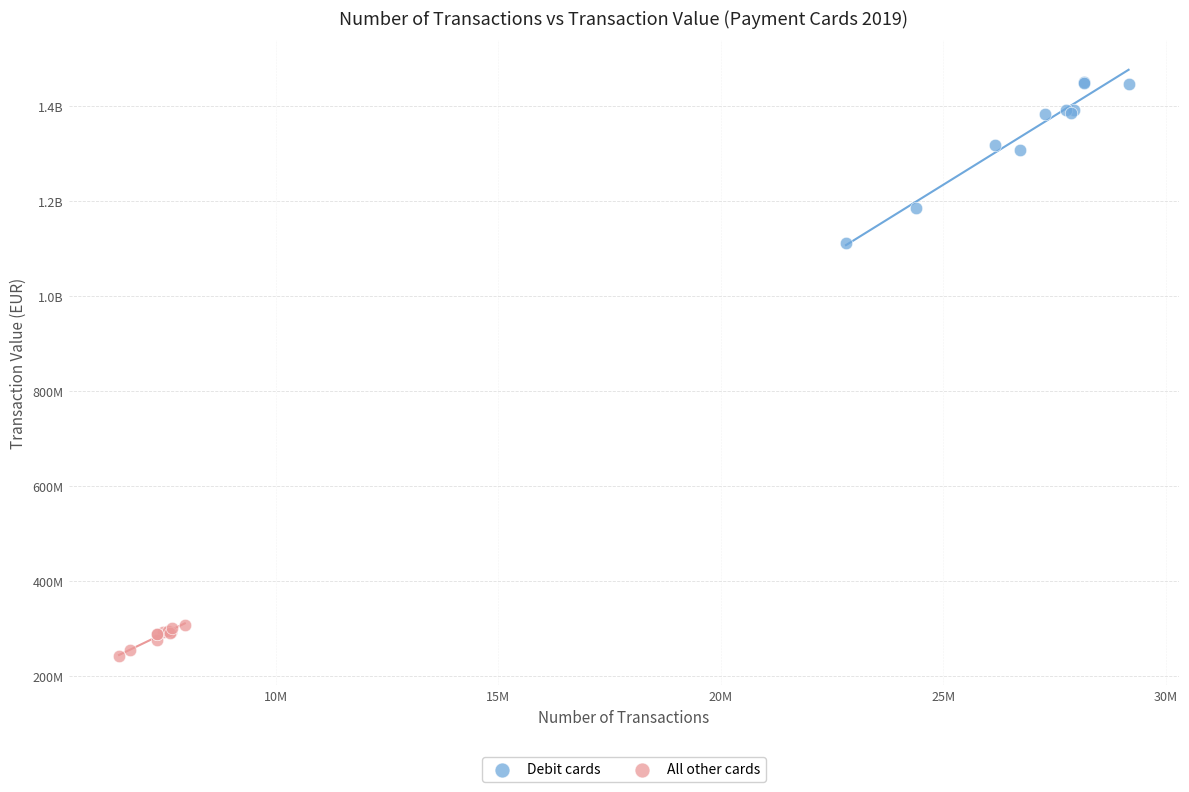

What are all the series names shown in the legend?

Debit cards, All other cards